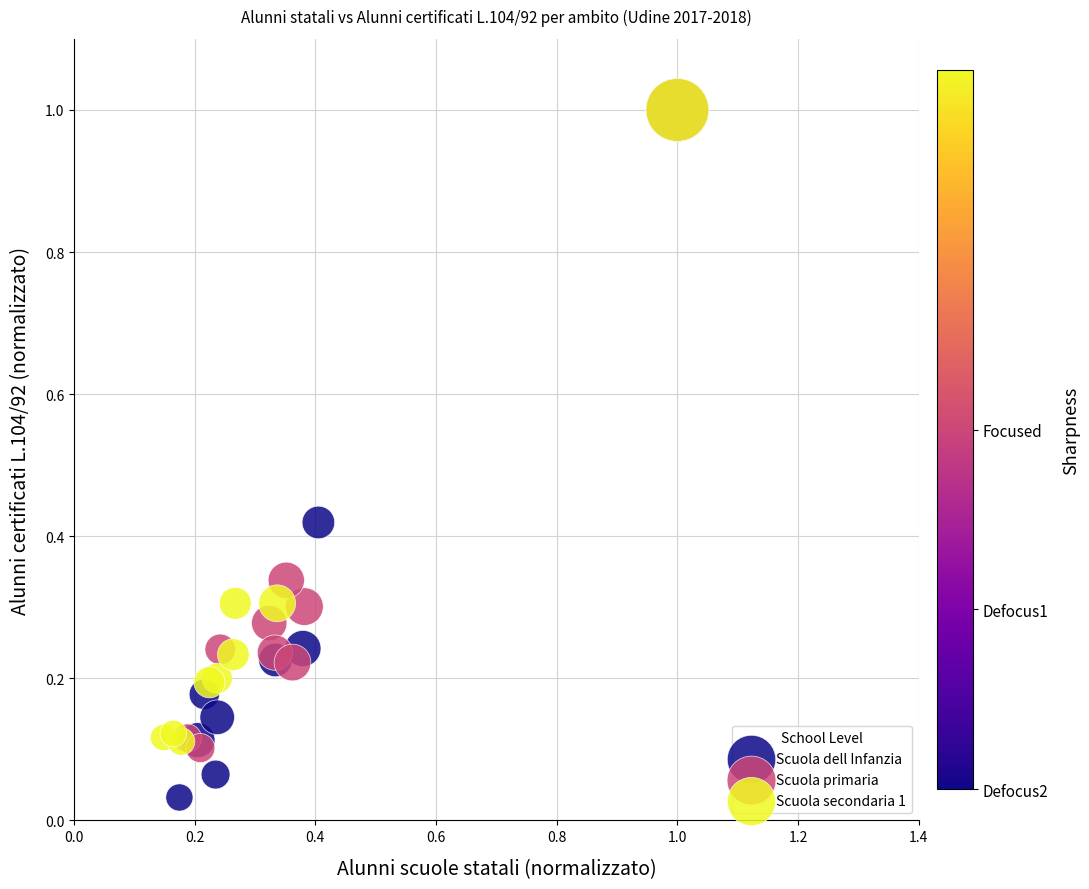

Which series contains the lowest Y value?

Scuola dell Infanzia